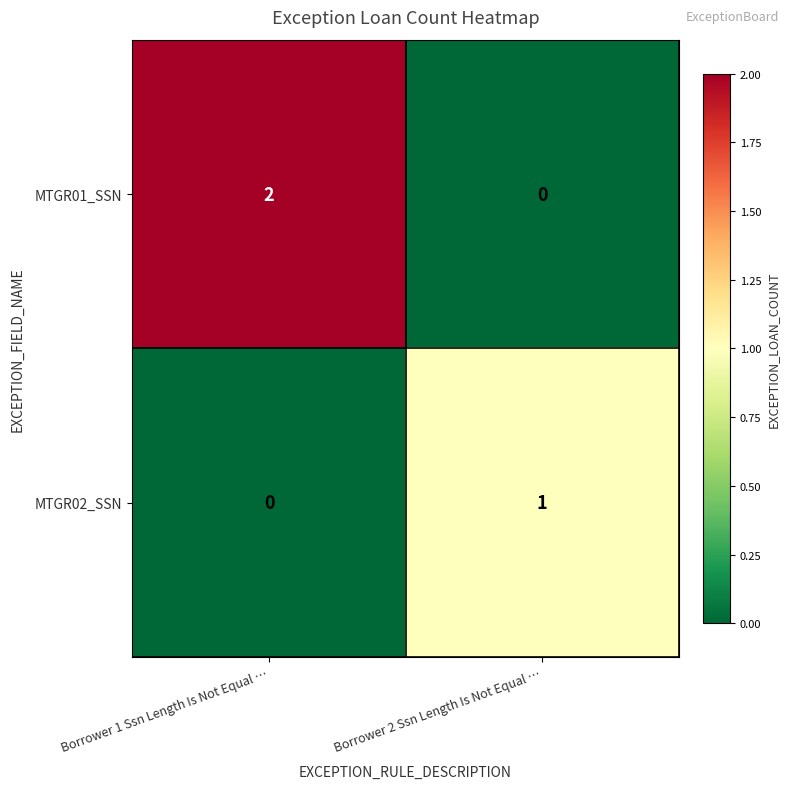

What is the difference between the highest and lowest values at Borrower 2 Ssn Length Is Not Equal …?

1